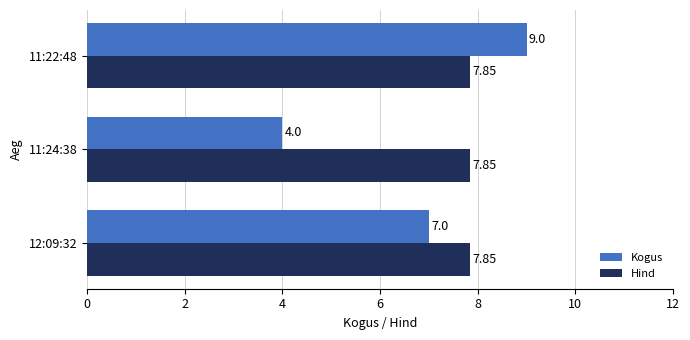

At how many categories does at least one series exceed 4?

3